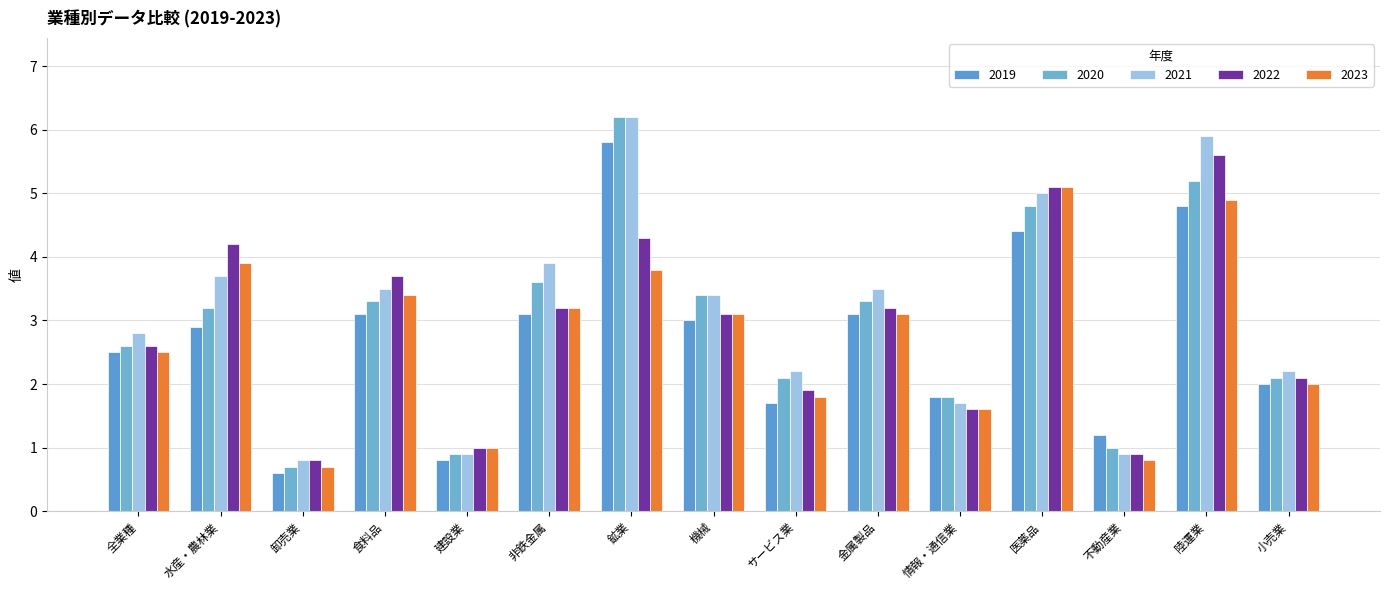

What is the difference between the maximum and minimum values in the 2020 series?

5.5